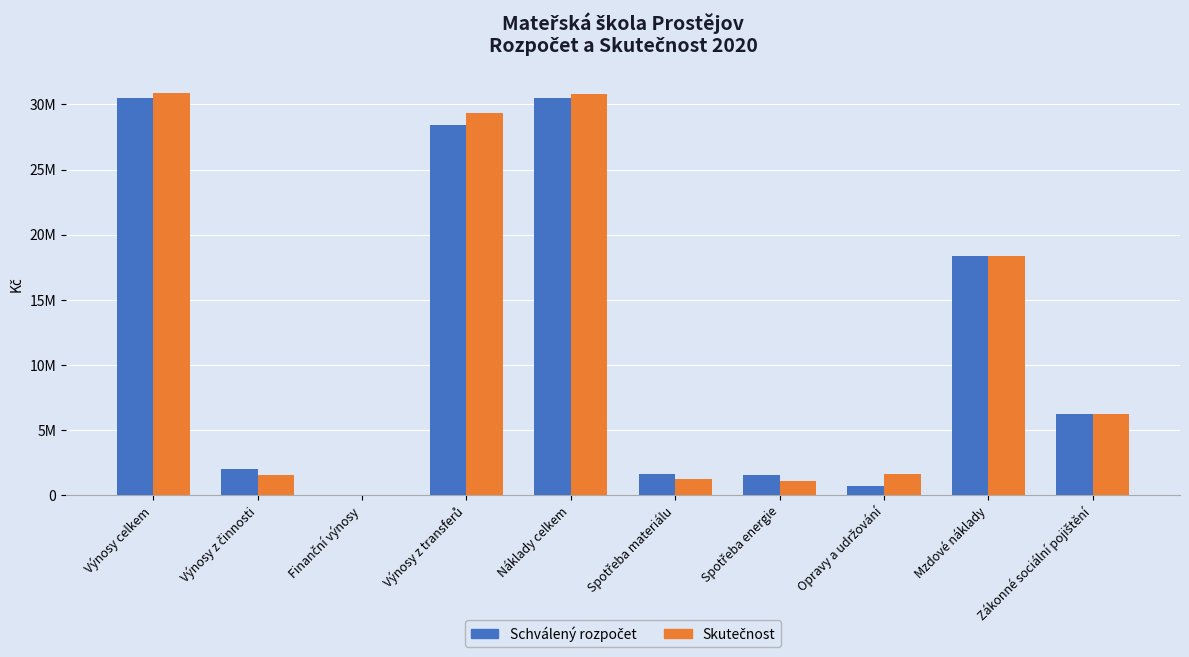

Is it true that Skutečnost equals 30901166 at Výnosy celkem?

True